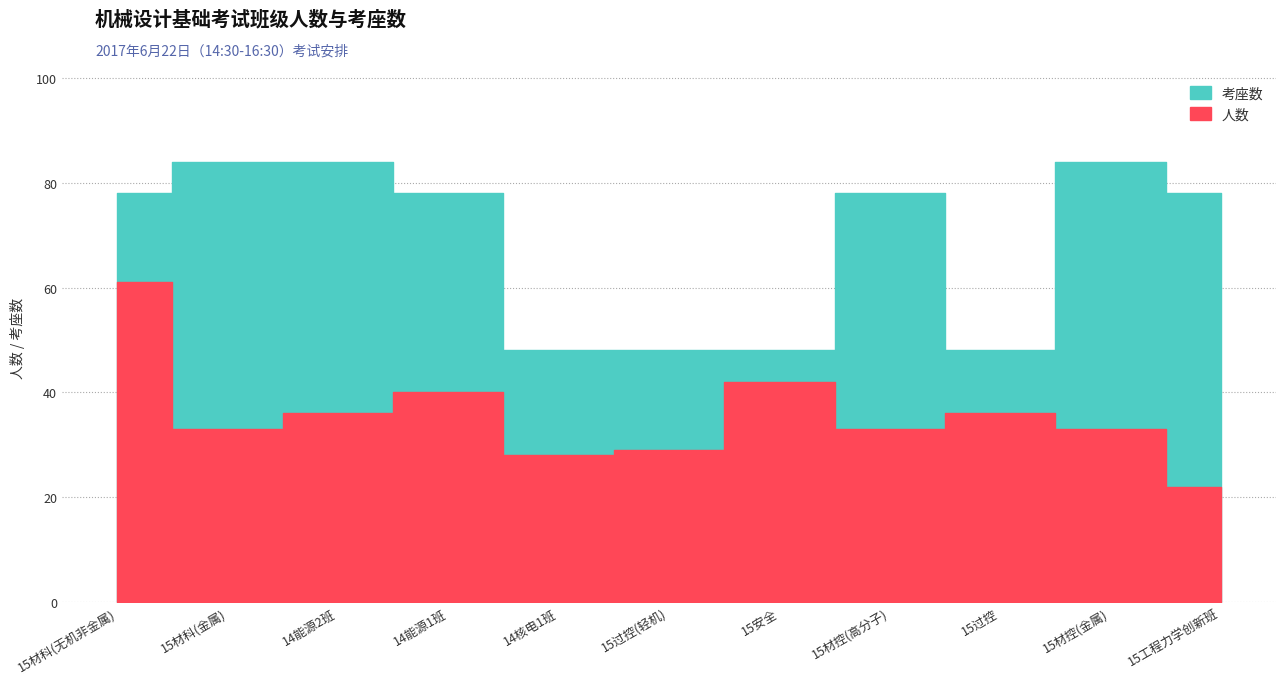

How many 考座数 values are between 48 and 84?

11